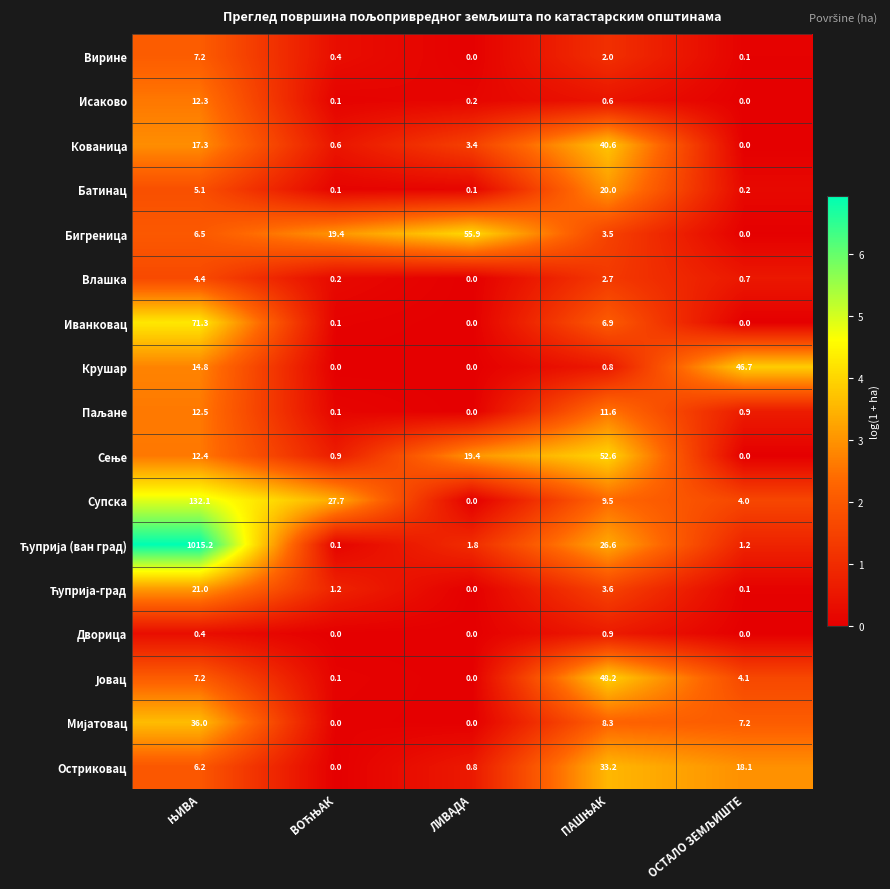

What is the difference between the second highest and minimum values in the Кованица series?

17.3